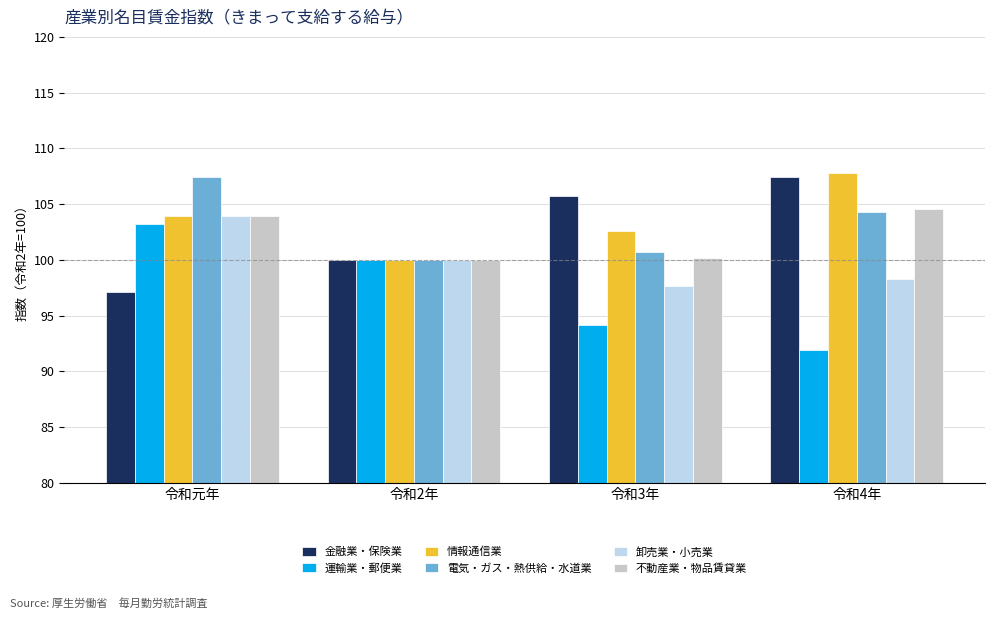

What is the spread (max minus min) of values at 令和3年?

11.5